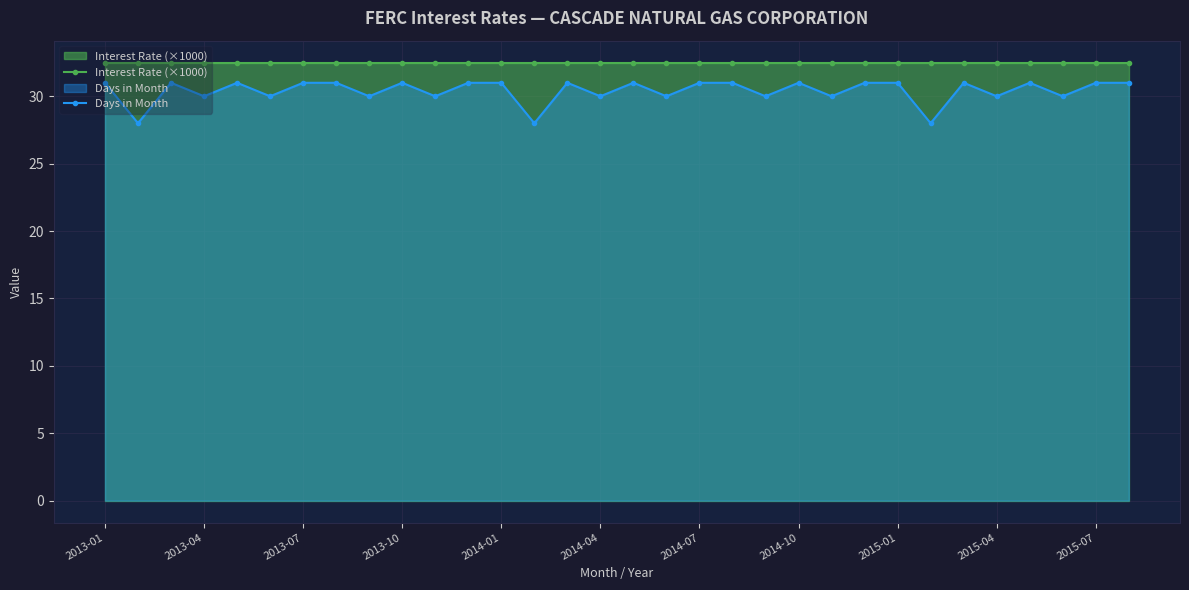

List the series in order of their overall mean, lowest first.

Days in Month, Interest Rate (×1000)